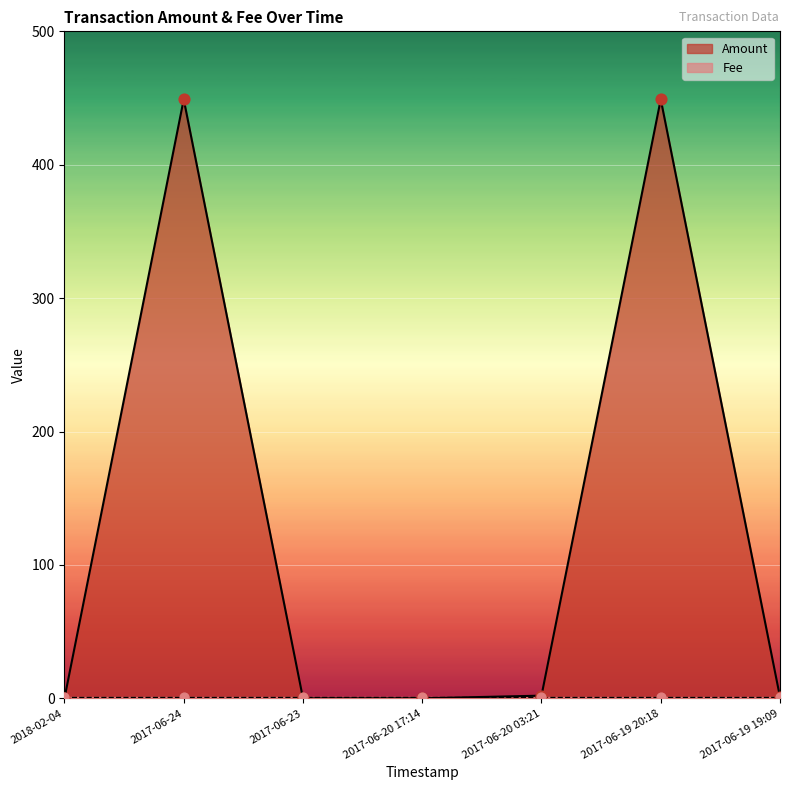

Between 2017-06-23 and 2017-06-19 20:18, which is larger?

2017-06-19 20:18